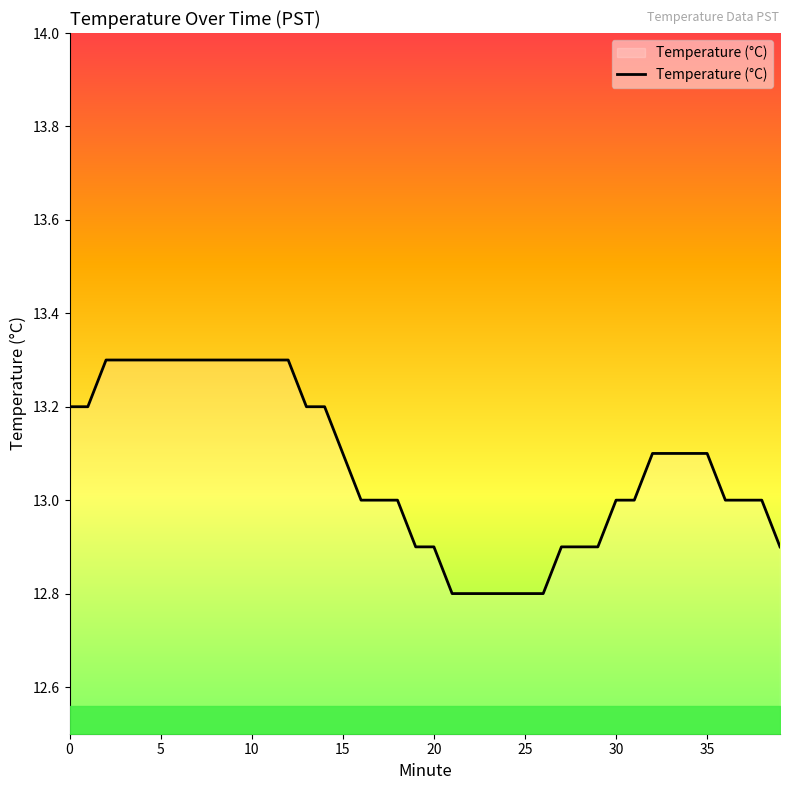

What is the maximum value shown in the chart?

13.3